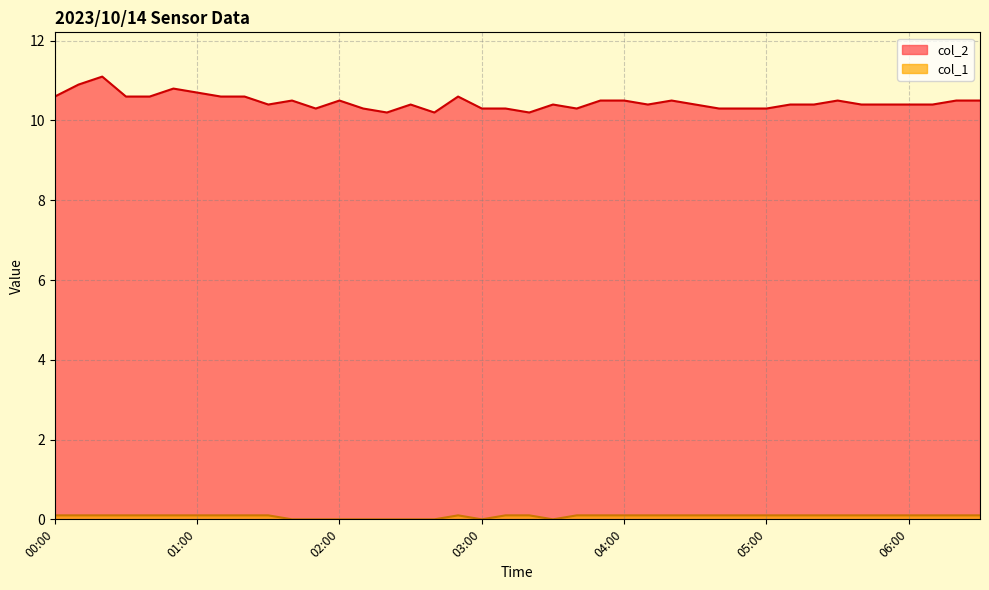

Reading left to right, transcribe all the data shown in this chart.

col_2: 00:00=10.6	00:10=10.9	00:20=11.1	00:30=10.6	00:40=10.6	00:50=10.8	01:00=10.7	01:10=10.6	01:20=10.6	01:30=10.4	01:40=10.5	01:50=10.3	02:00=10.5	02:10=10.3	02:20=10.2	02:30=10.4	02:40=10.2	02:50=10.6	03:00=10.3	03:10=10.3	03:20=10.2	03:30=10.4	03:40=10.3	03:50=10.5	04:00=10.5	04:10=10.4	04:20=10.5	04:30=10.4	04:40=10.3	04:50=10.3	05:00=10.3	05:10=10.4	05:20=10.4	05:30=10.5	05:40=10.4	05:50=10.4	06:00=10.4	06:10=10.4	06:20=10.5	06:30=10.5
col_1: 00:00=0.1	00:10=0.1	00:20=0.1	00:30=0.1	00:40=0.1	00:50=0.1	01:00=0.1	01:10=0.1	01:20=0.1	01:30=0.1	01:40=0.0	01:50=0.0	02:00=0.0	02:10=0.0	02:20=0.0	02:30=0.0	02:40=0.0	02:50=0.1	03:00=0.0	03:10=0.1	03:20=0.1	03:30=0.0	03:40=0.1	03:50=0.1	04:00=0.1	04:10=0.1	04:20=0.1	04:30=0.1	04:40=0.1	04:50=0.1	05:00=0.1	05:10=0.1	05:20=0.1	05:30=0.1	05:40=0.1	05:50=0.1	06:00=0.1	06:10=0.1	06:20=0.1	06:30=0.1